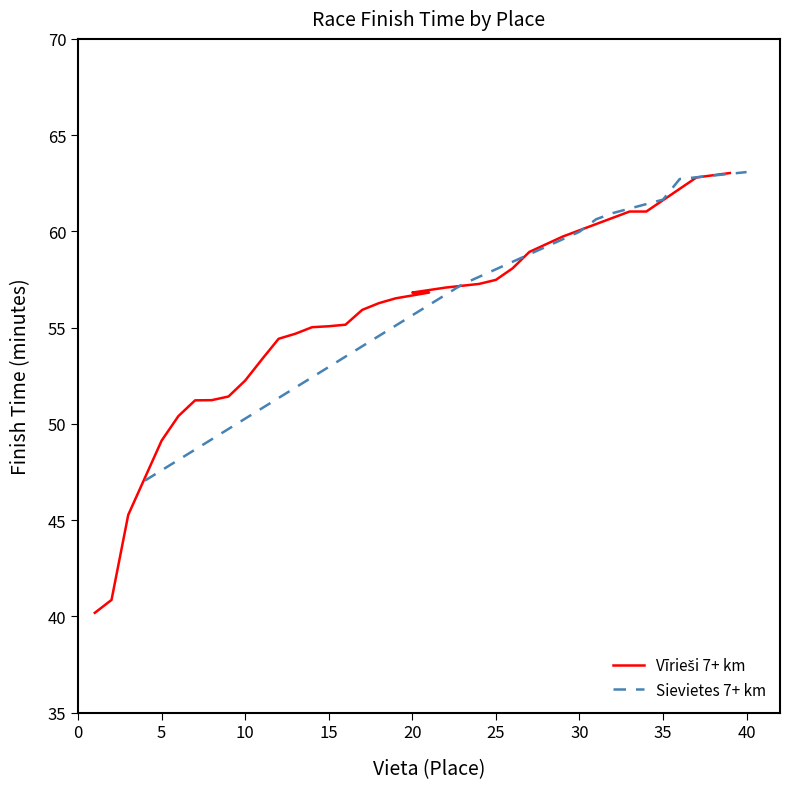

What is the highest value of the Sievietes 7+ km series?

63.1